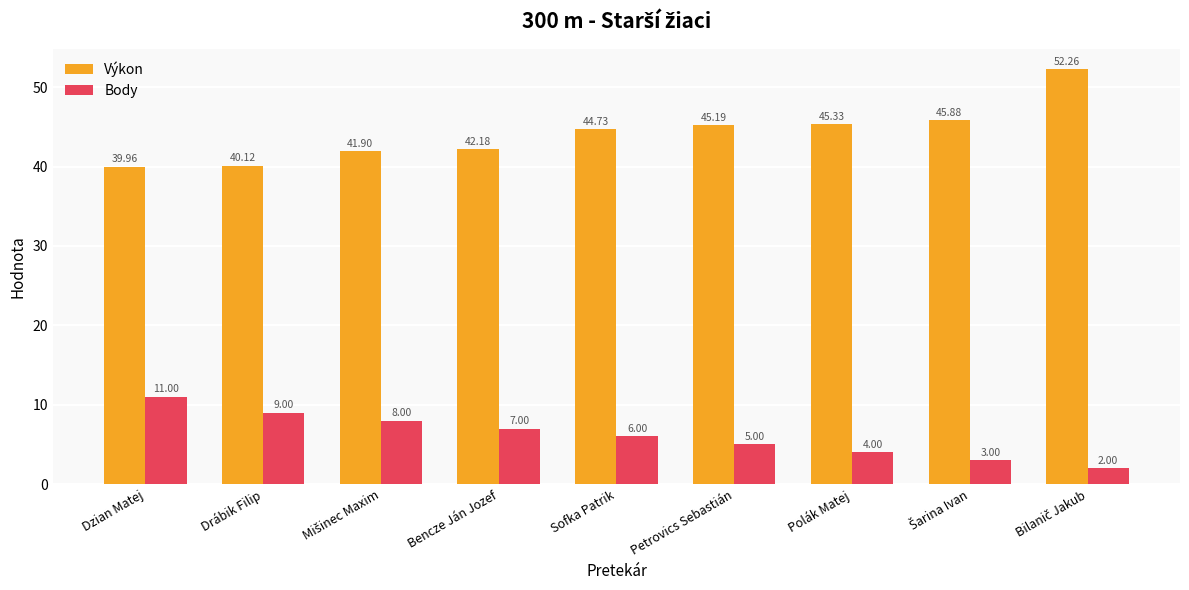

Which series has the widest spread of values?

Výkon